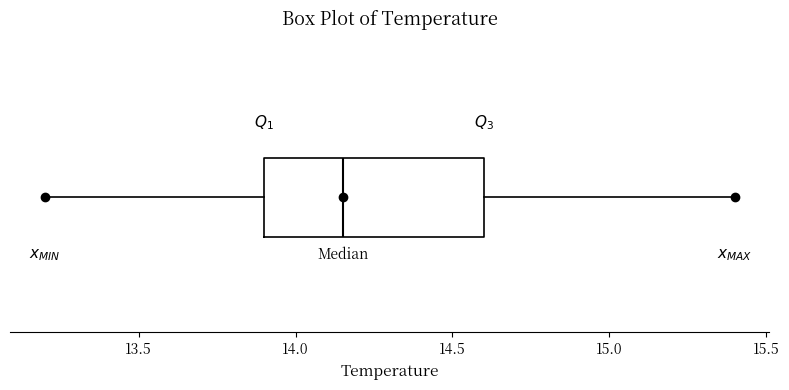

Where is the left edge of the box on the x-axis? The values are not printed on the chart, so give them approximately, as read against the axis.

13.90